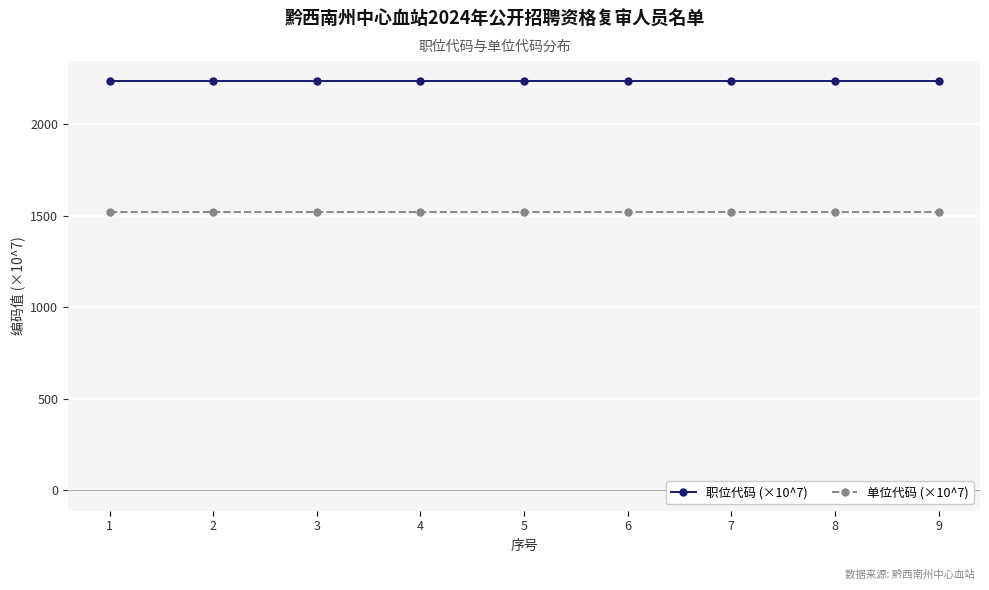

What is the lowest value of the 单位代码 (×10^7) series?

1522.3